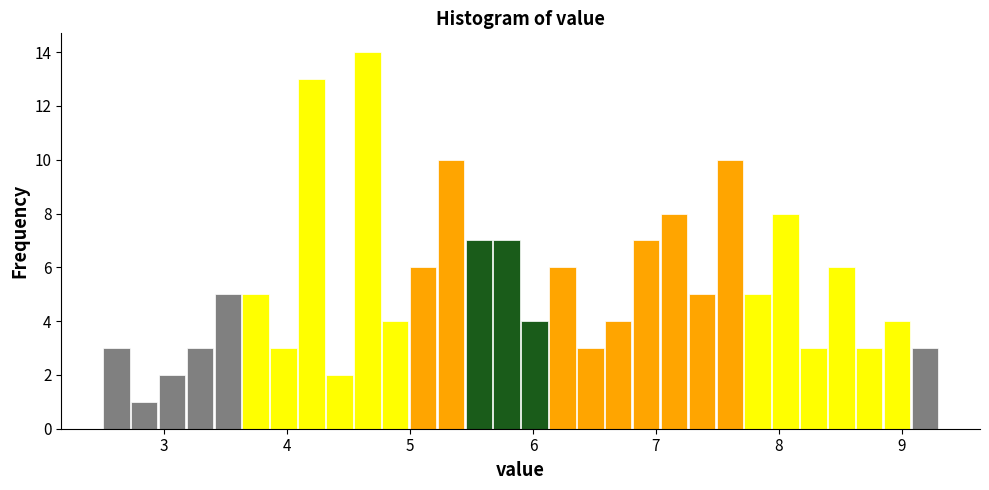

Read against the x-axis, roughly where is the centre of the tallest bar?

4.7